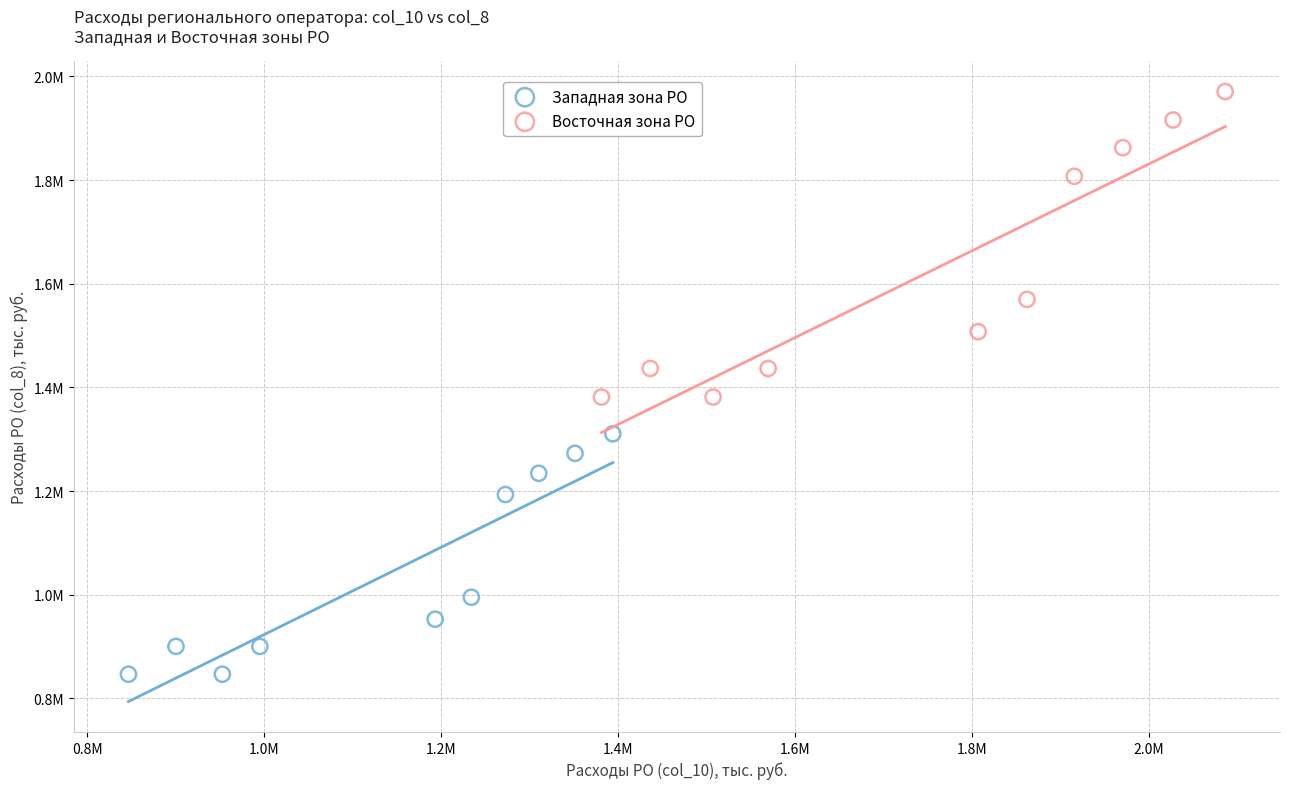

Which series contains the lowest Y value?

Западная зона РО